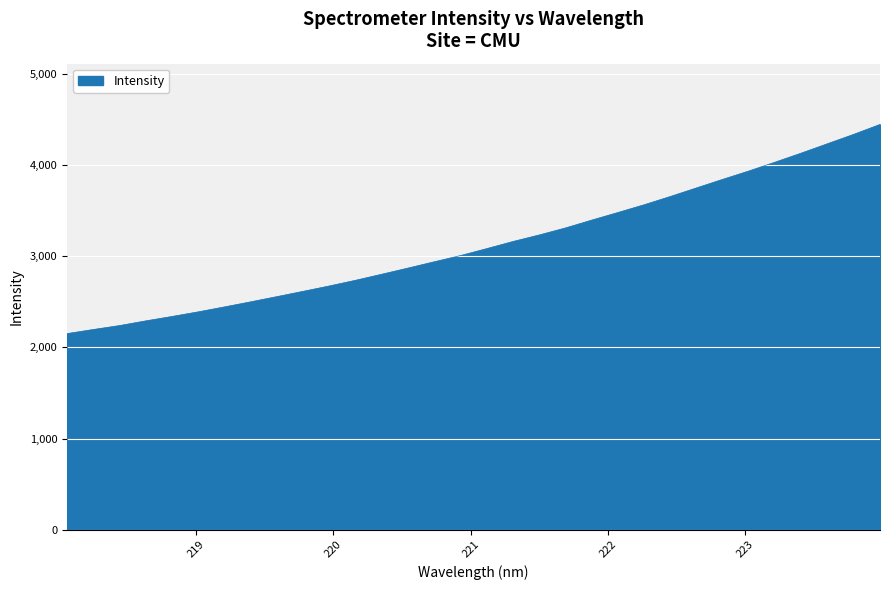

What is the maximum value shown in the chart?

4447.6